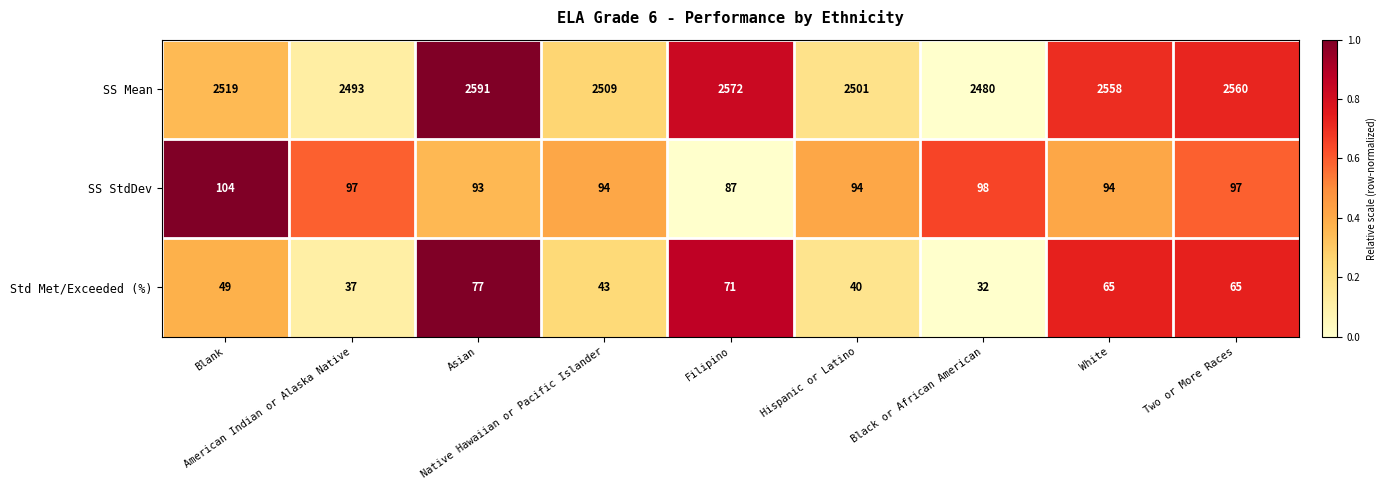

Which series has the widest spread of values?

SS Mean